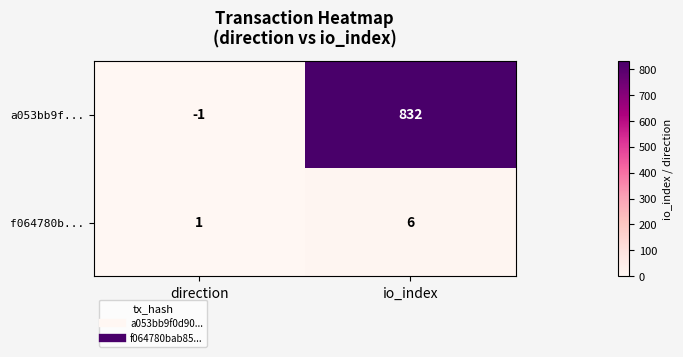

Rank the series by their maximum value, from lowest to highest.

f064780b..., a053bb9f...